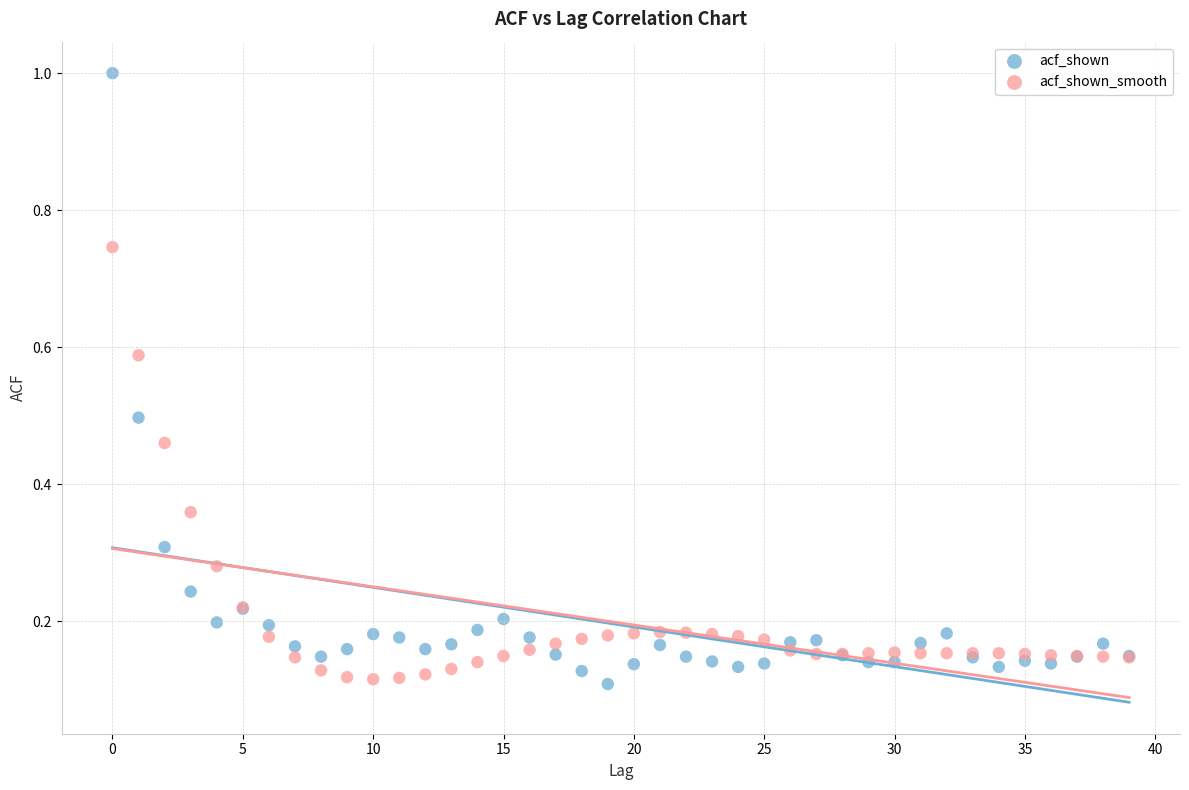

Which series has the largest Y range (max minus min)?

acf_shown